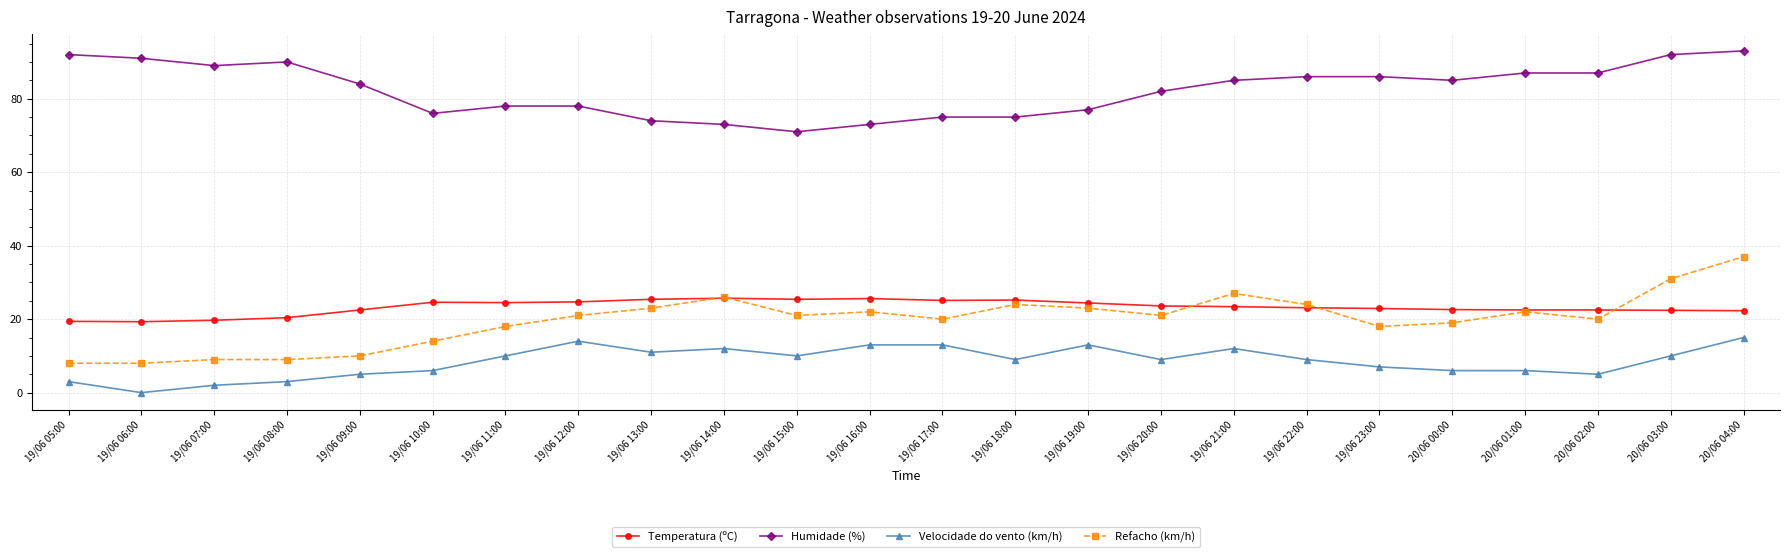

At how many categories does at least one series exceed 33?

24